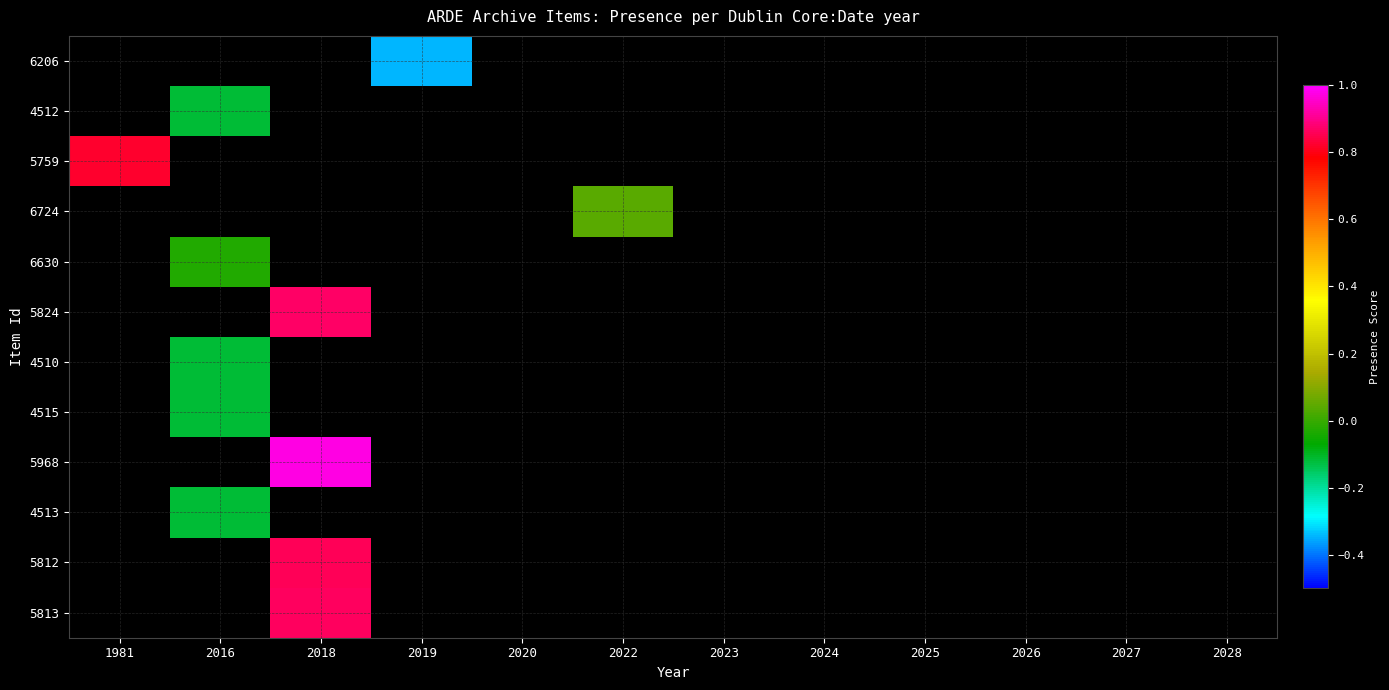

Is the value of 4512 at 2016 greater than the value of 4513 at 2022?

No